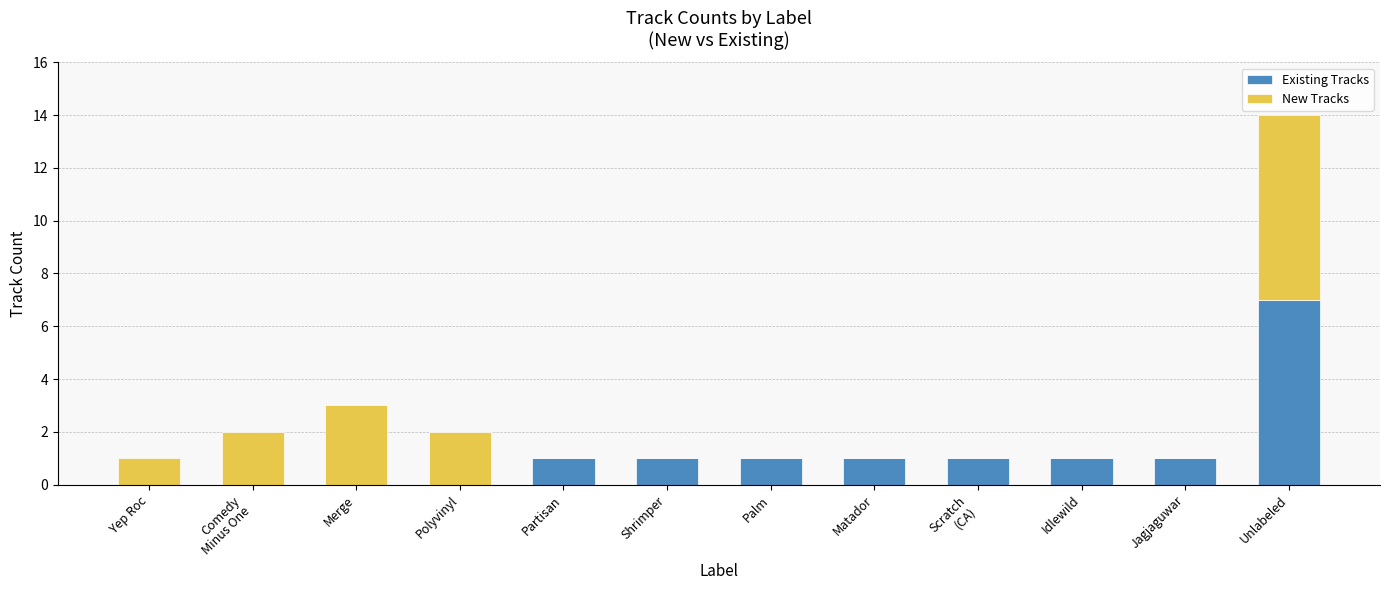

At which label does Existing Tracks reach its peak?

Unlabeled